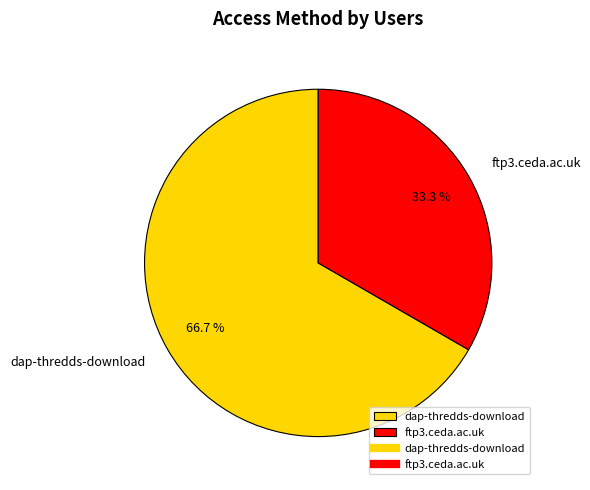

What portion of the pie excludes dap-thredds-download?

33.3%